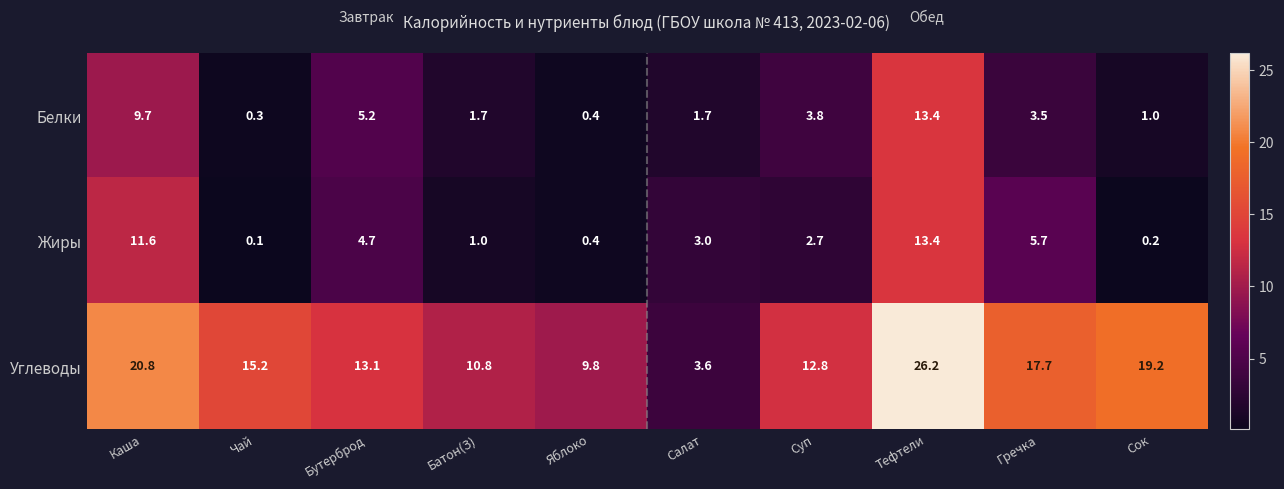

The value of Углеводы at Бутерброд is 8.6. True or false?

False